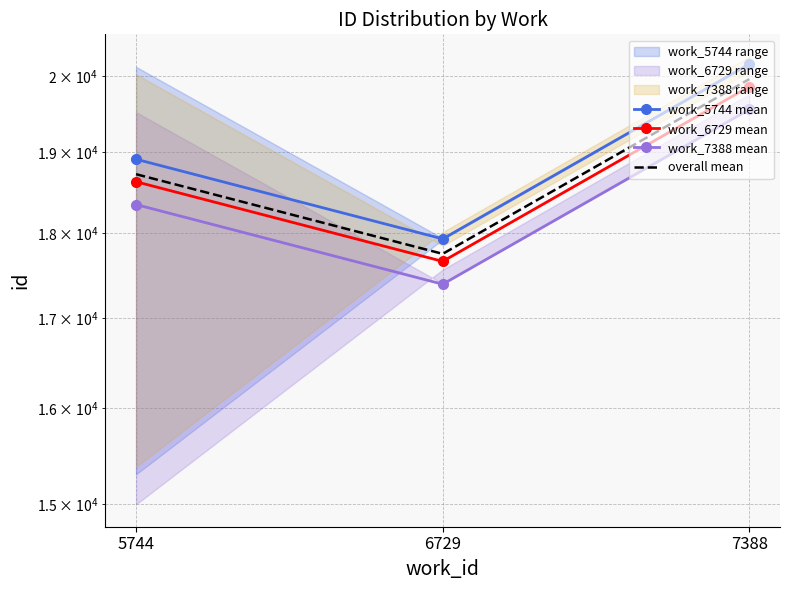

List the series in order of their peak value, highest first.

work_5744 mean, overall mean, work_6729 mean, work_7388 mean